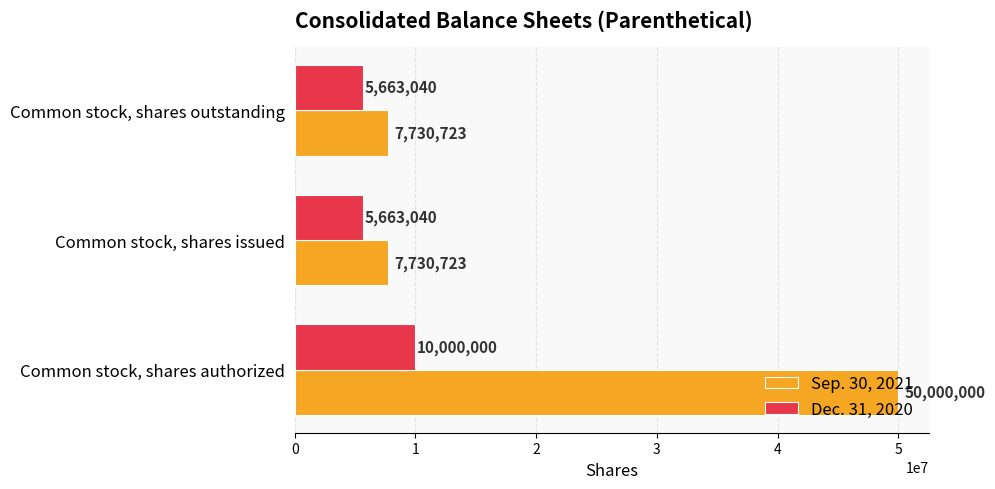

At which category is the sum across all series the highest?

Common stock, shares authorized